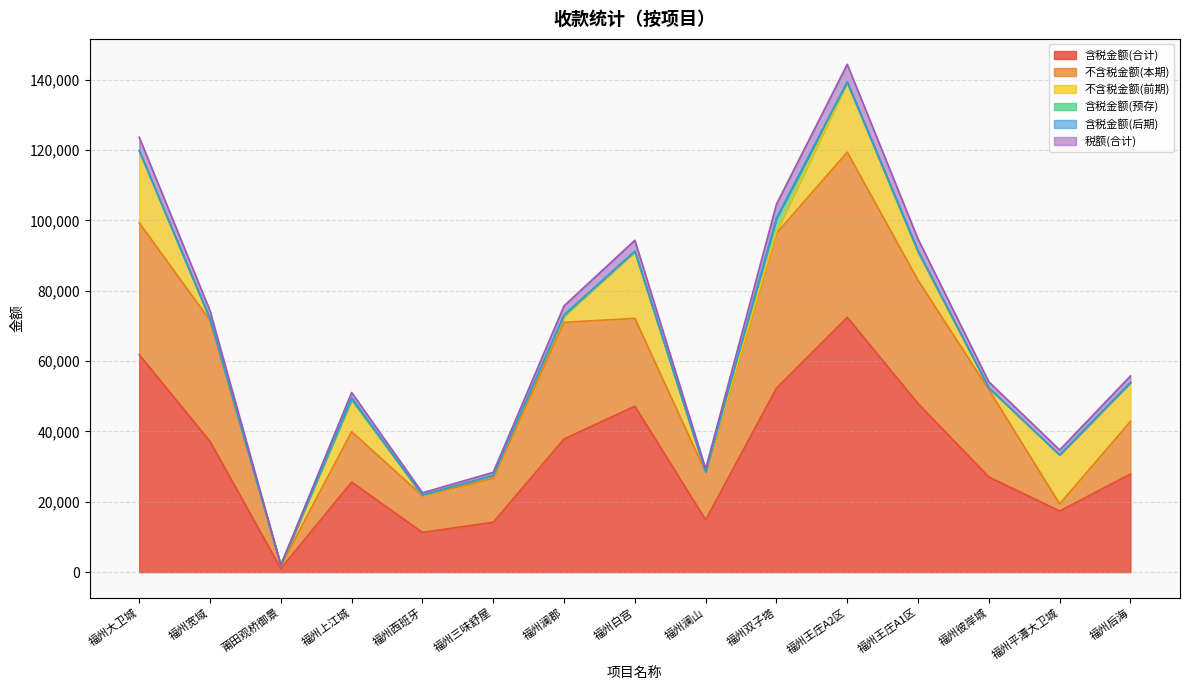

Reading left to right, what are all the values shown in this chart?

含税金额(合计): 福州大卫城=61813.8	福州宽域=37145.0	莆田观桥御景=1003.7	福州上江城=25606.9	福州西班牙=11279.4	福州三味舒屋=14184.2	福州澜郡=37840.0	福州白宫=47175.1	福州澜山=14842.9	福州双子塔=52291.7	福州王庄A2区=72433.1	福州王庄A1区=47917.2	福州彼岸城=27045.8	福州平潭大卫城=17366.7	福州后海=27880.9
不含税金额(本期): 福州大卫城=37481.7	福州宽域=34407.2	莆田观桥御景=815.6	福州上江城=14318.8	福州西班牙=10423.1	福州三味舒屋=12468.6	福州澜郡=33165.0	福州白宫=24965.8	福州澜山=13553.5	福州双子塔=44017.2	福州王庄A2区=46962.9	福州王庄A1区=35028.1	福州彼岸城=24808.3	福州平潭大卫城=2012.4	福州后海=14967.5
不含税金额(前期): 福州大卫城=20536.6	福州宽域=446.4	莆田观桥御景=128.0	福州上江城=9108.4	福州西班牙=43.1	福州三味舒屋=838.5	福州澜郡=1749.2	福州白宫=18989.2	福州澜山=91.6	福州双子塔=548.2	福州王庄A2区=19796.8	福州王庄A1区=8023.9	福州彼岸城=546.9	福州平潭大卫城=13938.6	福州后海=11088.8
含税金额(预存): 福州大卫城=0.0	福州宽域=0.0	莆田观桥御景=0.0	福州上江城=0.0	福州西班牙=146.1	福州三味舒屋=0.0	福州澜郡=161.1	福州白宫=113.1	福州澜山=0.0	福州双子塔=3708.7	福州王庄A2区=0.0	福州王庄A1区=146.8	福州彼岸城=0.3	福州平潭大卫城=0.6	福州后海=0.0
含税金额(后期): 福州大卫城=0.0	福州宽域=0.0	莆田观桥御景=0.0	福州上江城=490.0	福州西班牙=0.0	福州三味舒屋=0.0	福州澜郡=210.0	福州白宫=0.0	福州澜山=0.0	福州双子塔=0.0	福州王庄A2区=210.0	福州王庄A1区=210.0	福州彼岸城=0.0	福州平潭大卫城=0.0	福州后海=0.0
税额(合计): 福州大卫城=3795.6	福州宽域=2291.4	莆田观桥御景=60.0	福州上江城=1537.4	福州西班牙=667.1	福州三味舒屋=877.1	福州澜郡=2566.6	福州白宫=3107.1	福州澜山=882.8	福州双子塔=4017.6	福州王庄A2区=4970.3	福州王庄A1区=3350.3	福州彼岸城=1690.3	福州平潭大卫城=1415.0	福州后海=1824.6